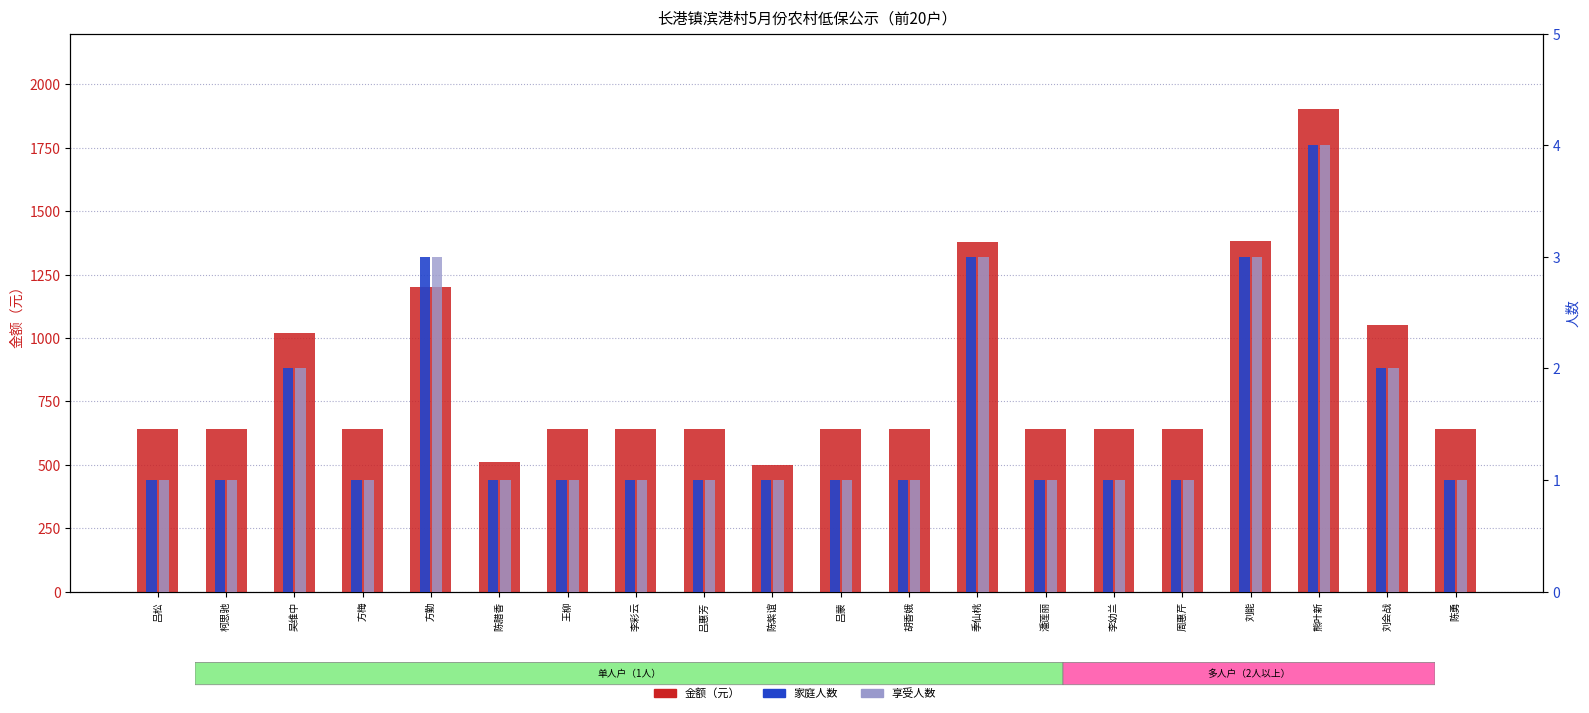

Rank the series by their maximum value, from lowest to highest.

家庭人数, 享受人数, 金额（元）